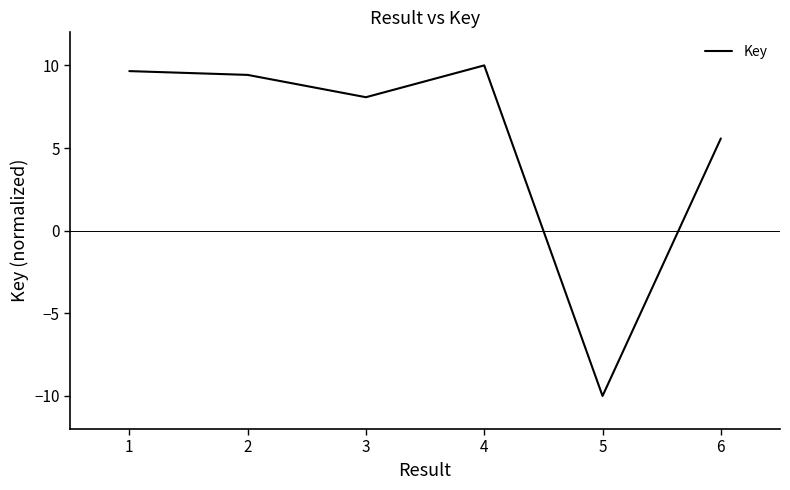

Reading right to left, list all the values displayed in this chart.

5.6	-10.0	10.0	8.1	9.4	9.7